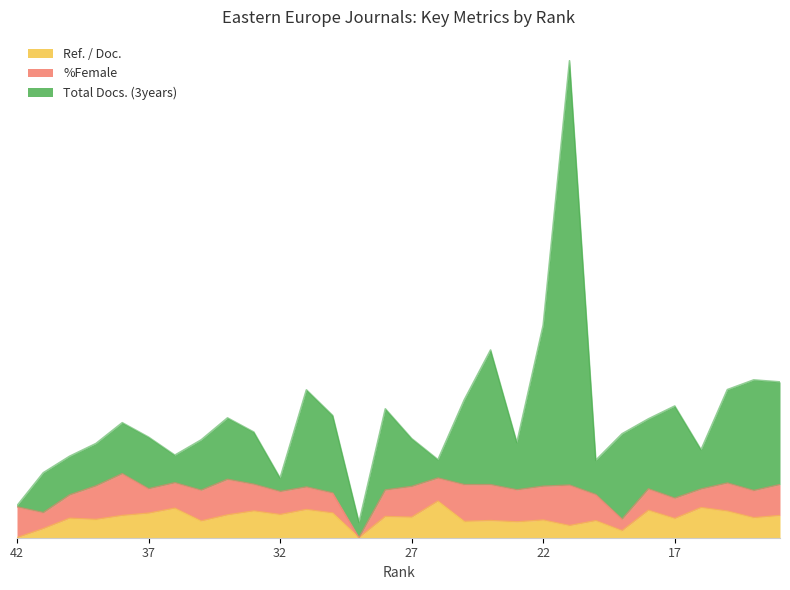

How many categories are shown in the chart?

30